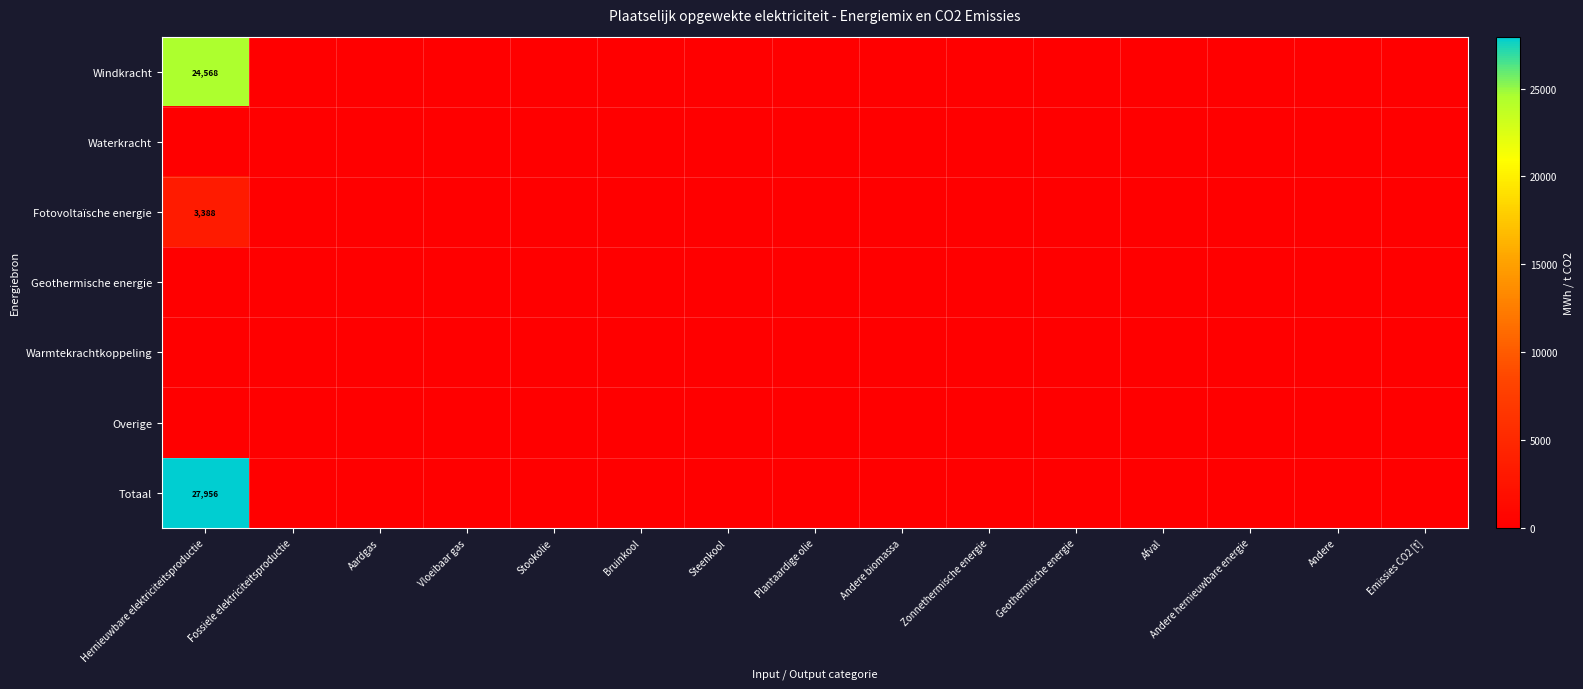

Which has a higher value, Afval or Steenkool?

Afval